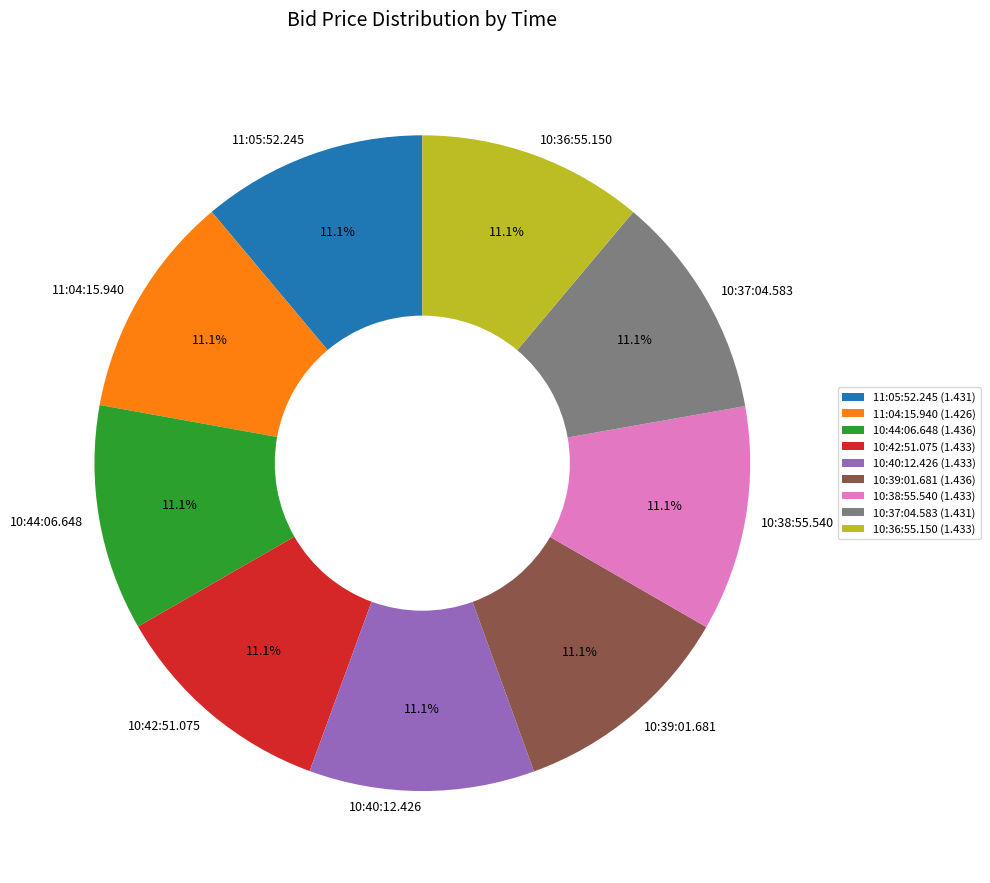

How many segments does this pie chart have?

9